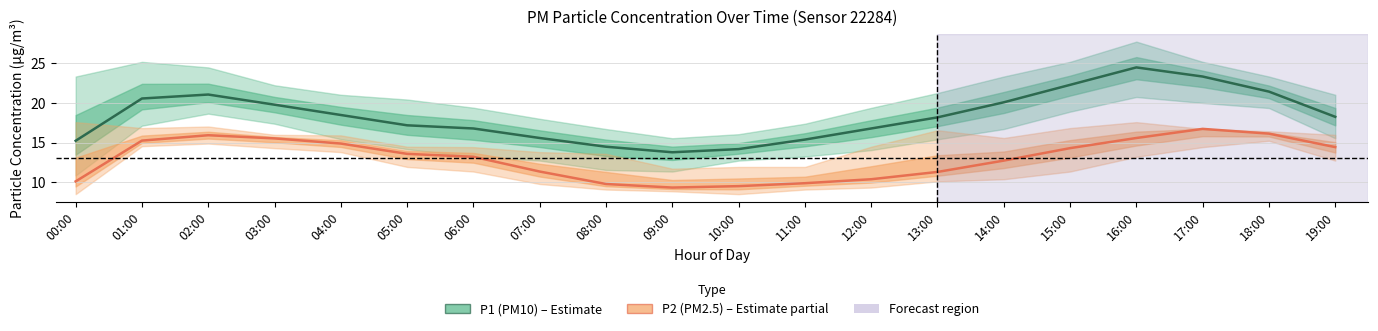

How many lines are shown in the chart?

2